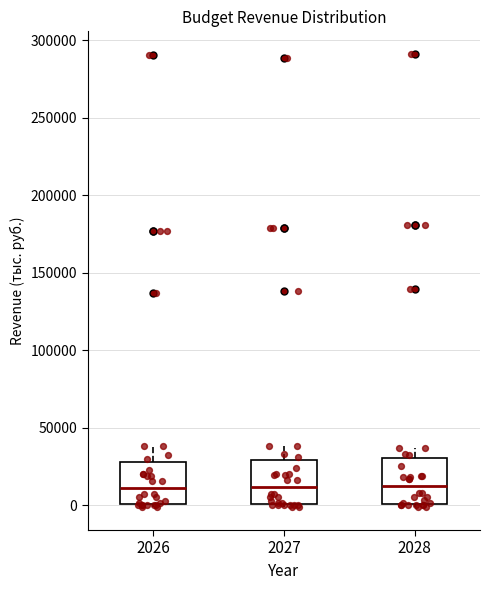

Where is the lower edge of the box at x = 2026 on the y-axis? The values are not printed on the chart, so give them approximately, as read against the axis.

0